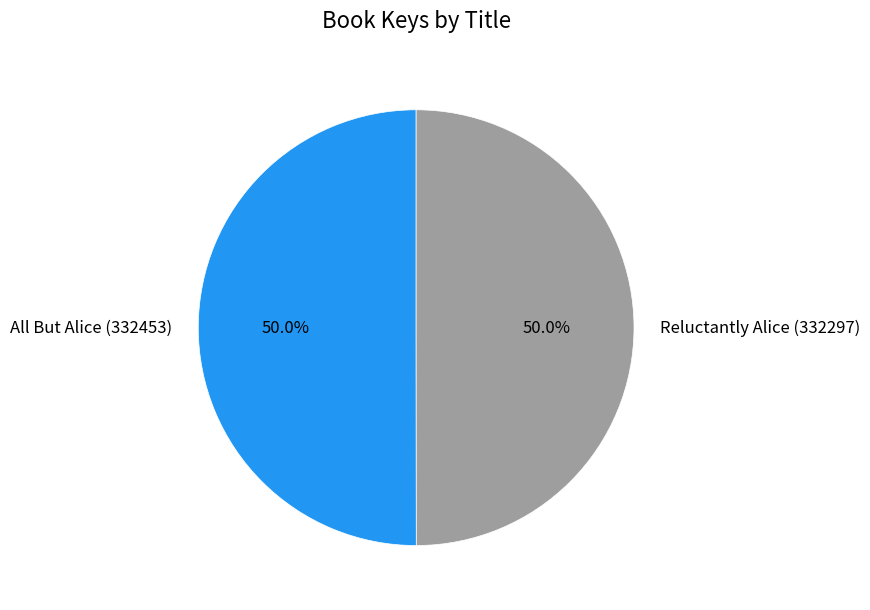

What is the ratio of the value at Reluctantly Alice (332297) to the value at All But Alice (332453)?

1.0